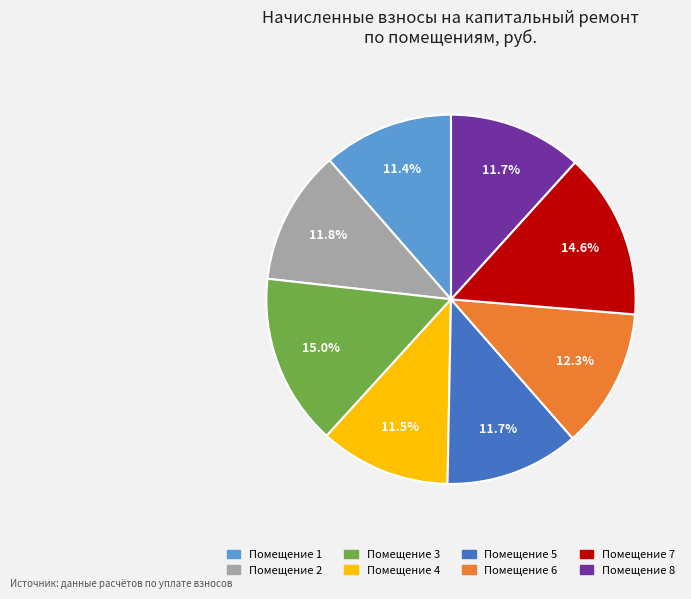

Is there any slice that represents more than half of the pie?

No